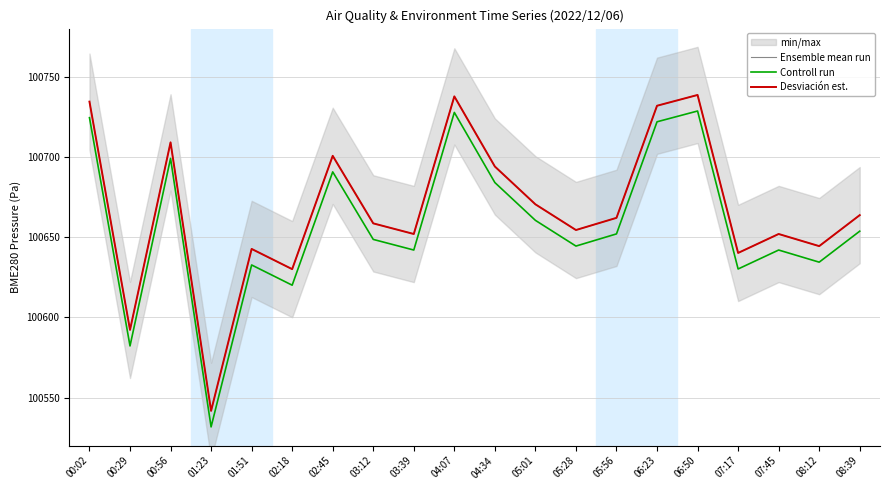

True or false: Ensemble mean run and Controll run cross at least once.

False